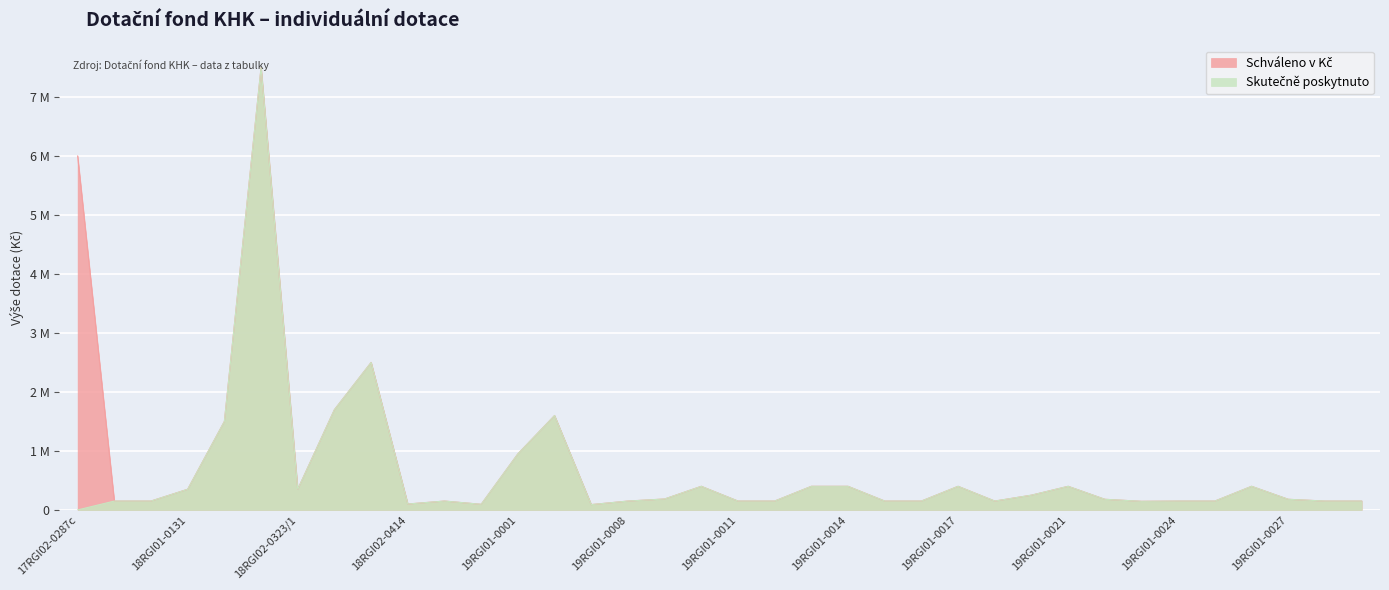

How many data points does each series have?

36